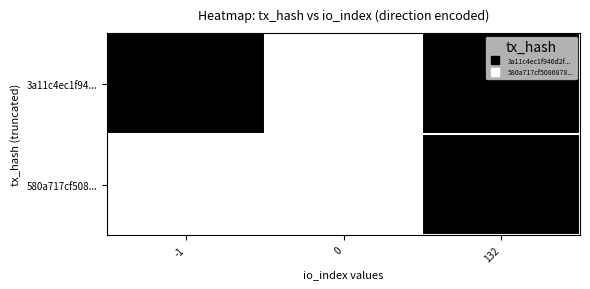

Rank the series by their average value, from highest to lowest.

3a11c4ec1f94..., 580a717cf508...